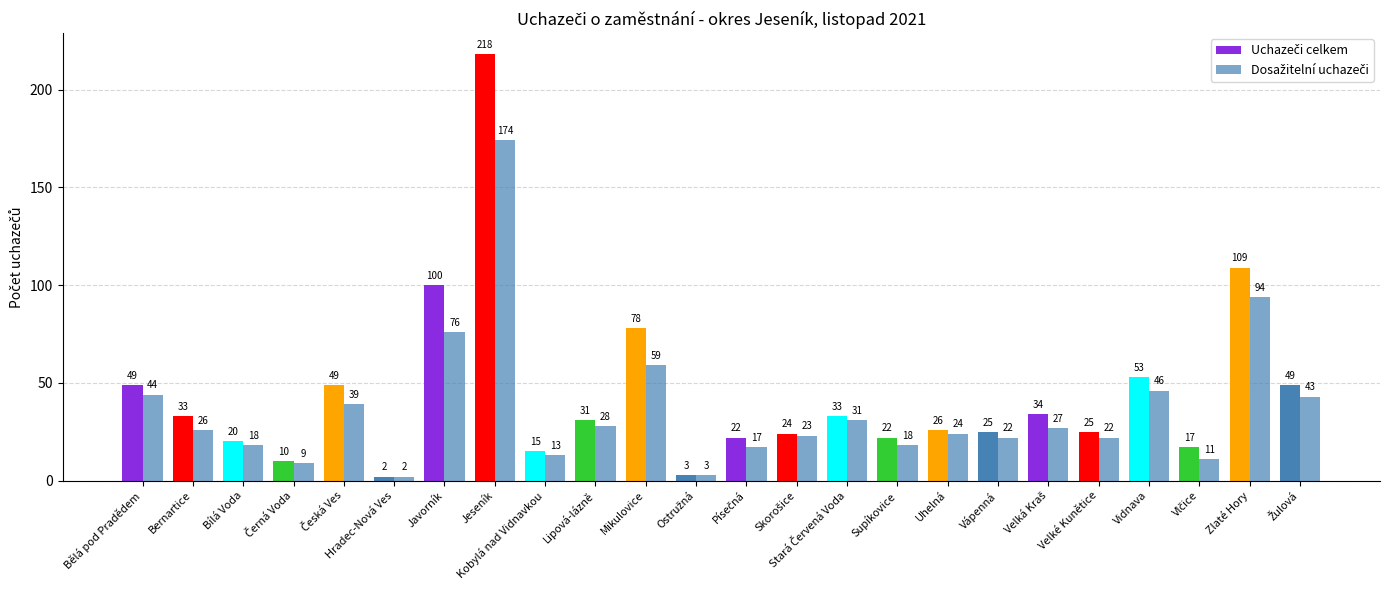

What is the total value across all series at Jeseník?

392